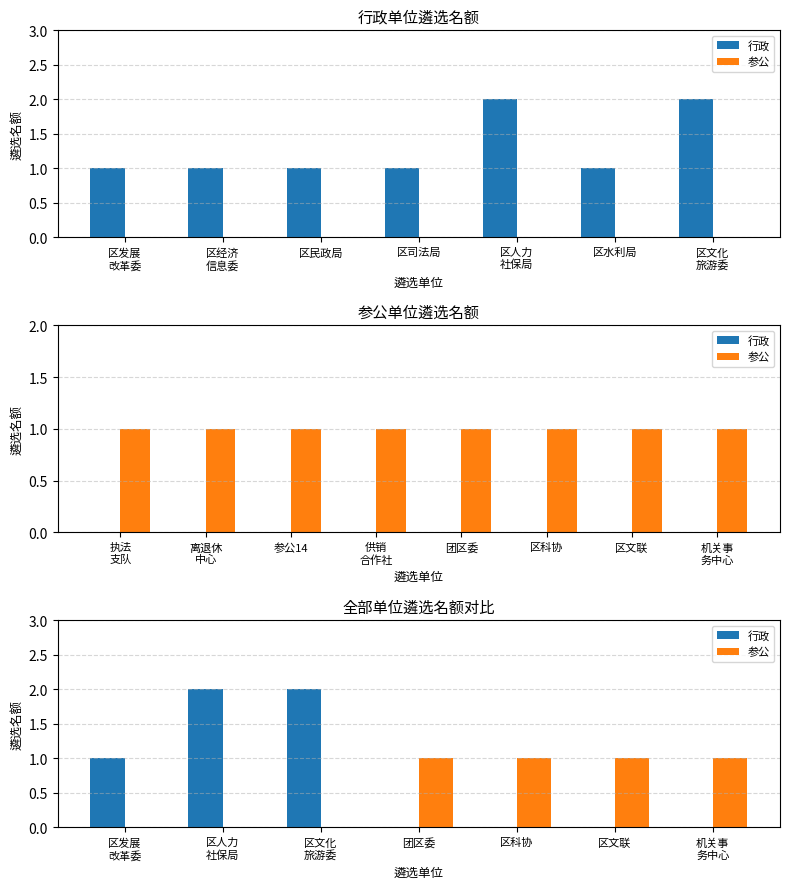

What is the average value of the 行政 series?

1